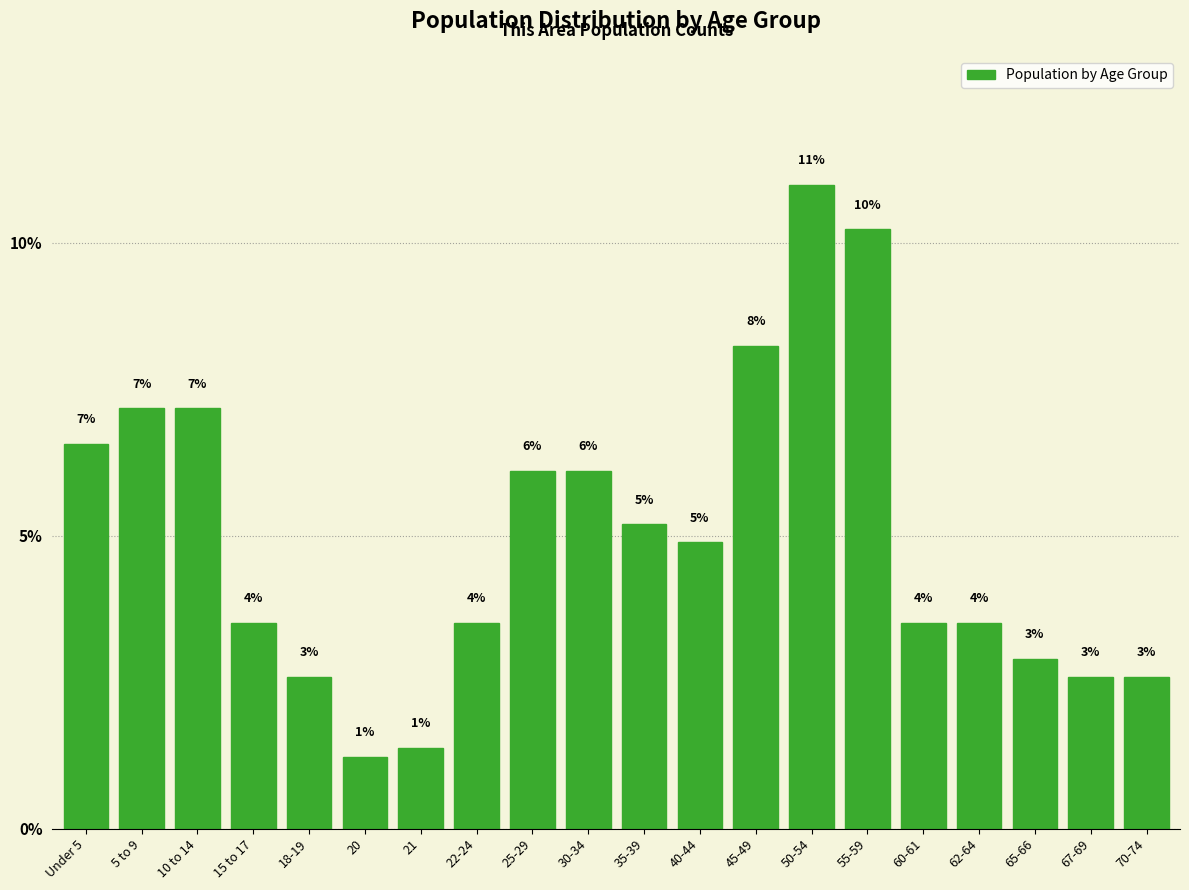

Are the bars horizontal?

No